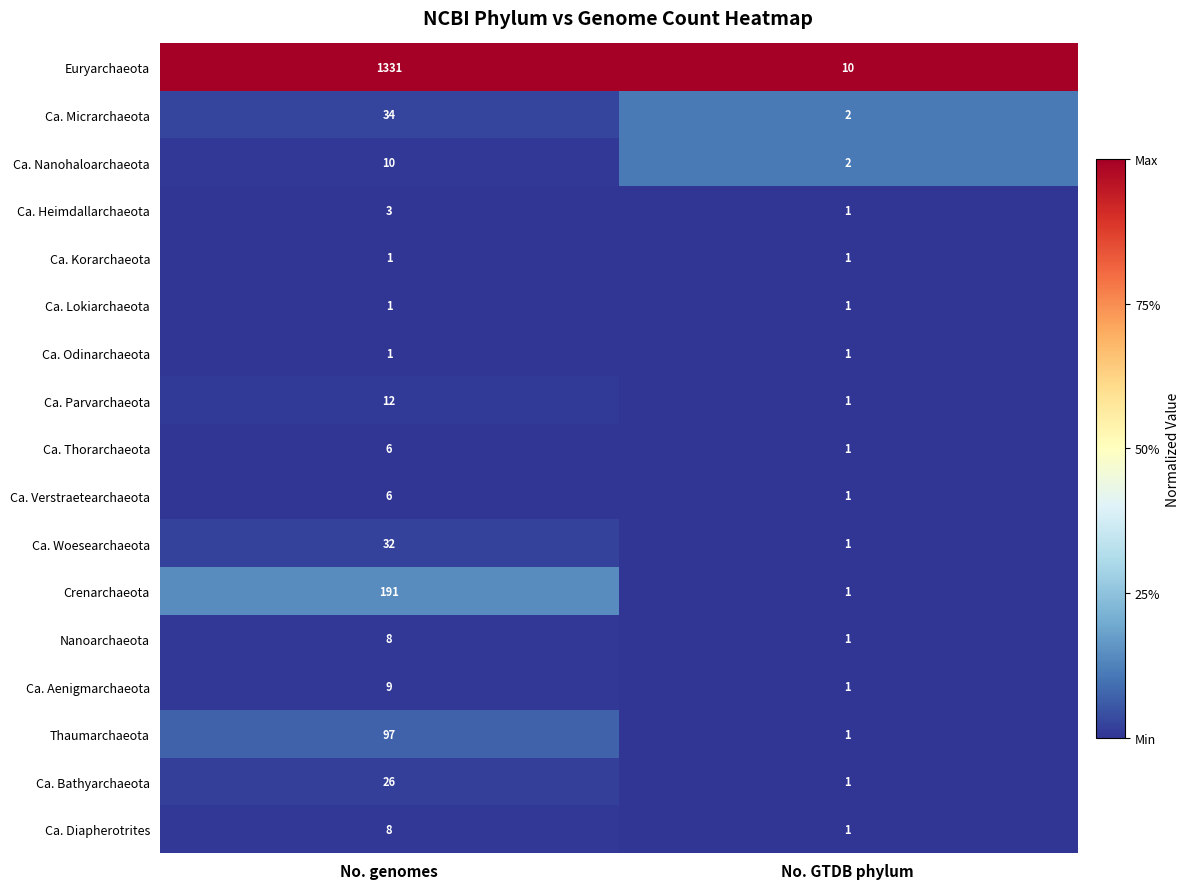

What is the difference between the highest and lowest values at No. genomes?

1330